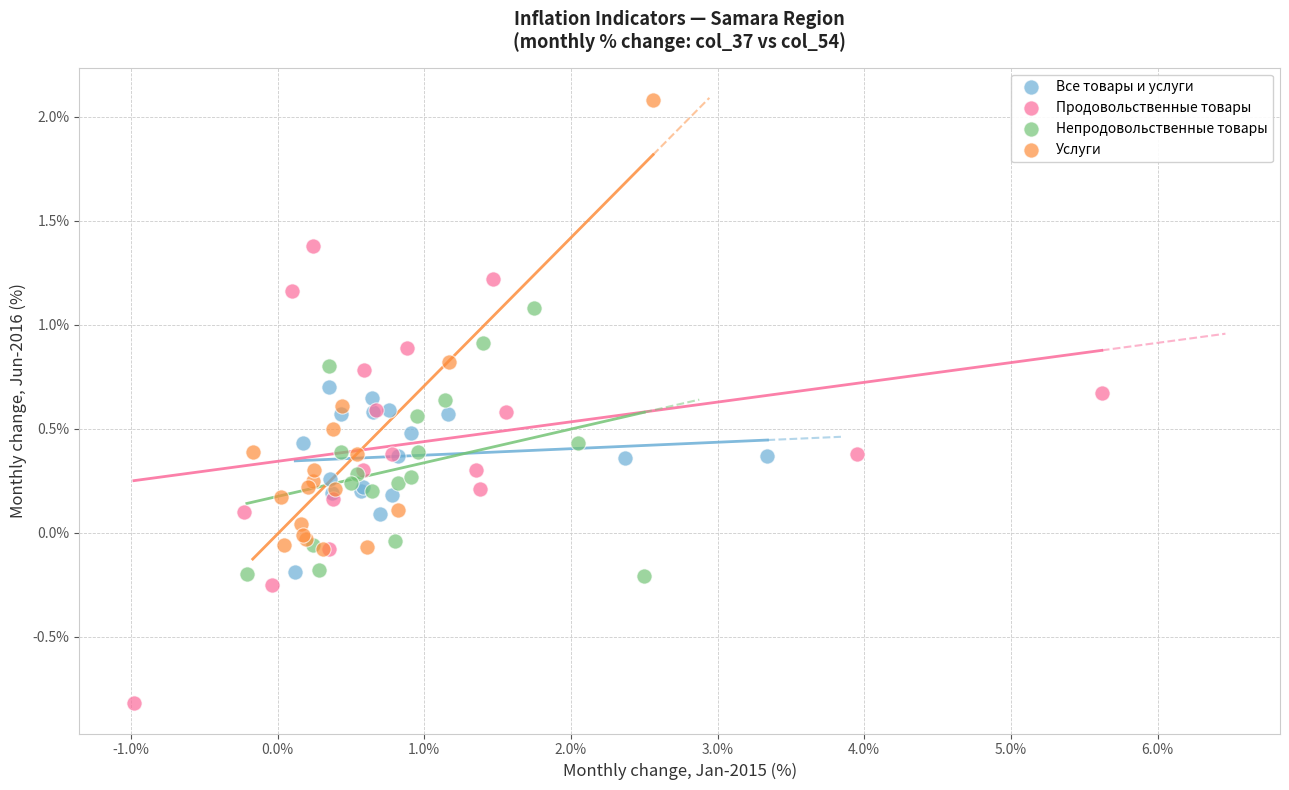

Which series contains the highest Y value?

Услуги